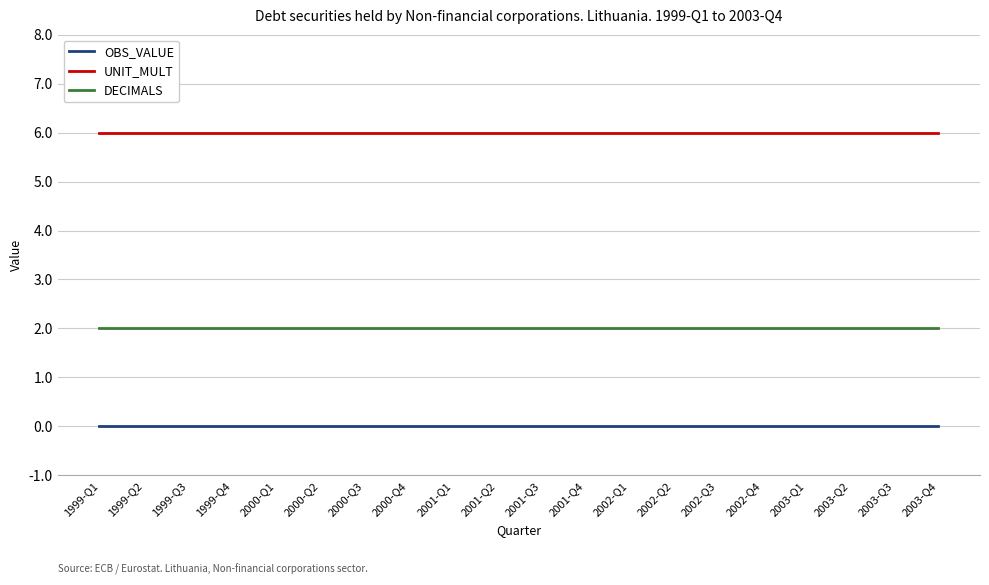

The DECIMALS series shows 2 at 1999-Q4. True or false?

True